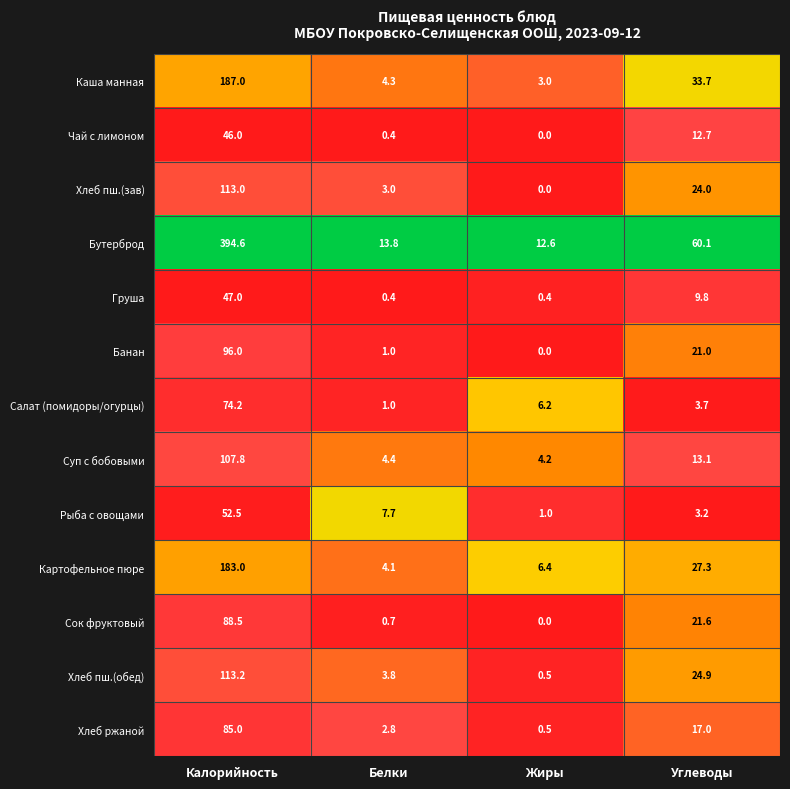

Which series has the largest total across all categories?

Бутерброд